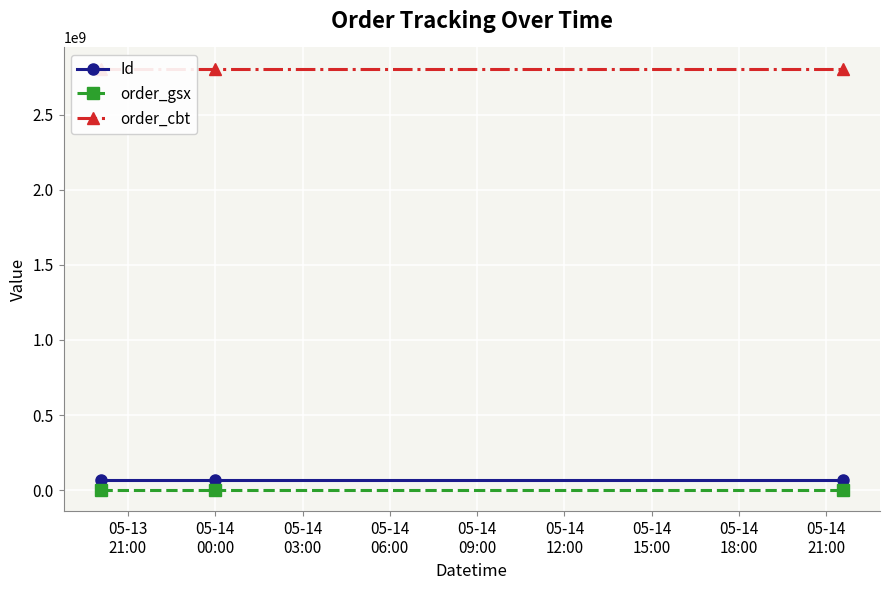

What are all the series names shown in the legend?

Id, order_gsx, order_cbt